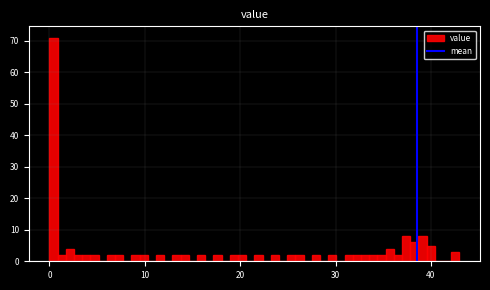

Read against the x-axis, roughly where is the centre of the tallest bar?

0